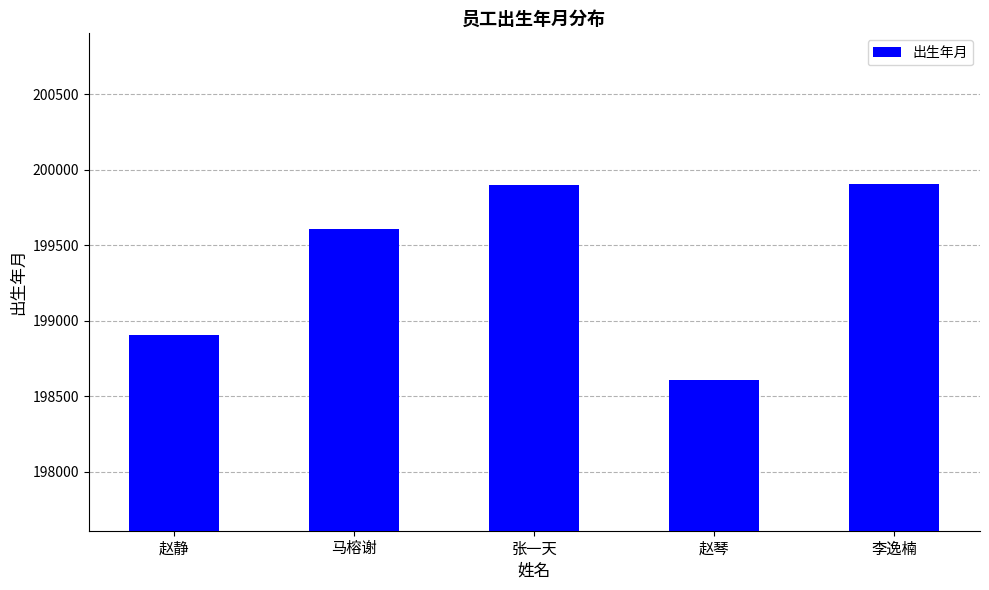

Read the value at 马榕谢, to the nearest 100.

199600